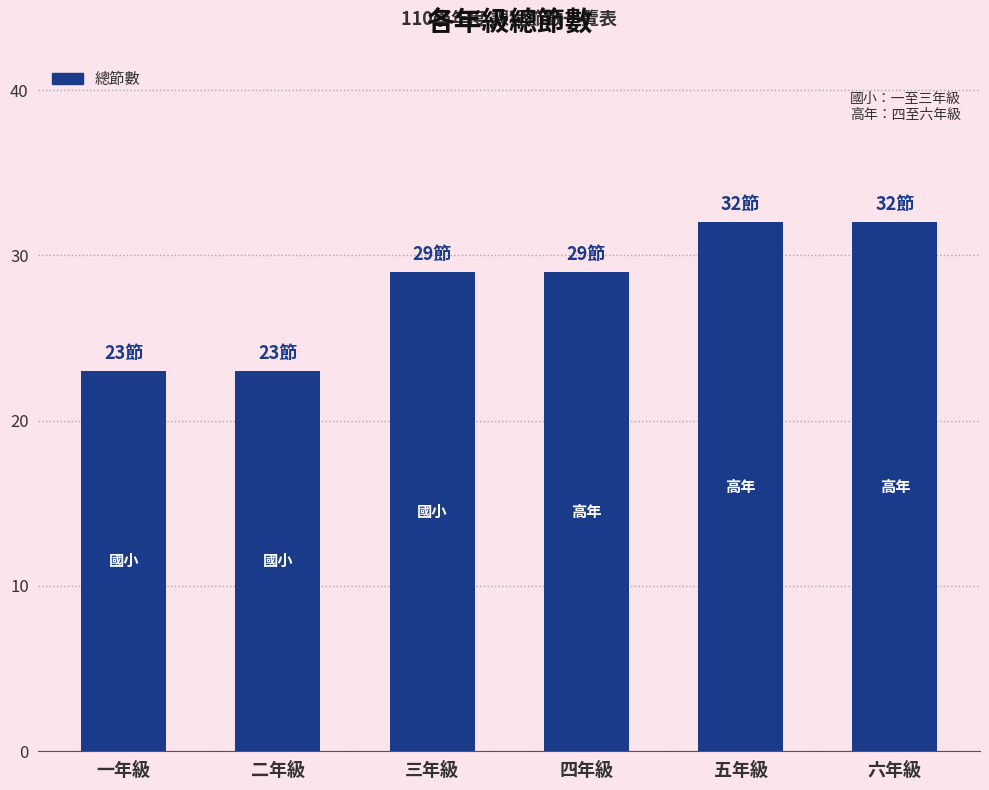

What is the label of the 6th bar from the right?

一年級